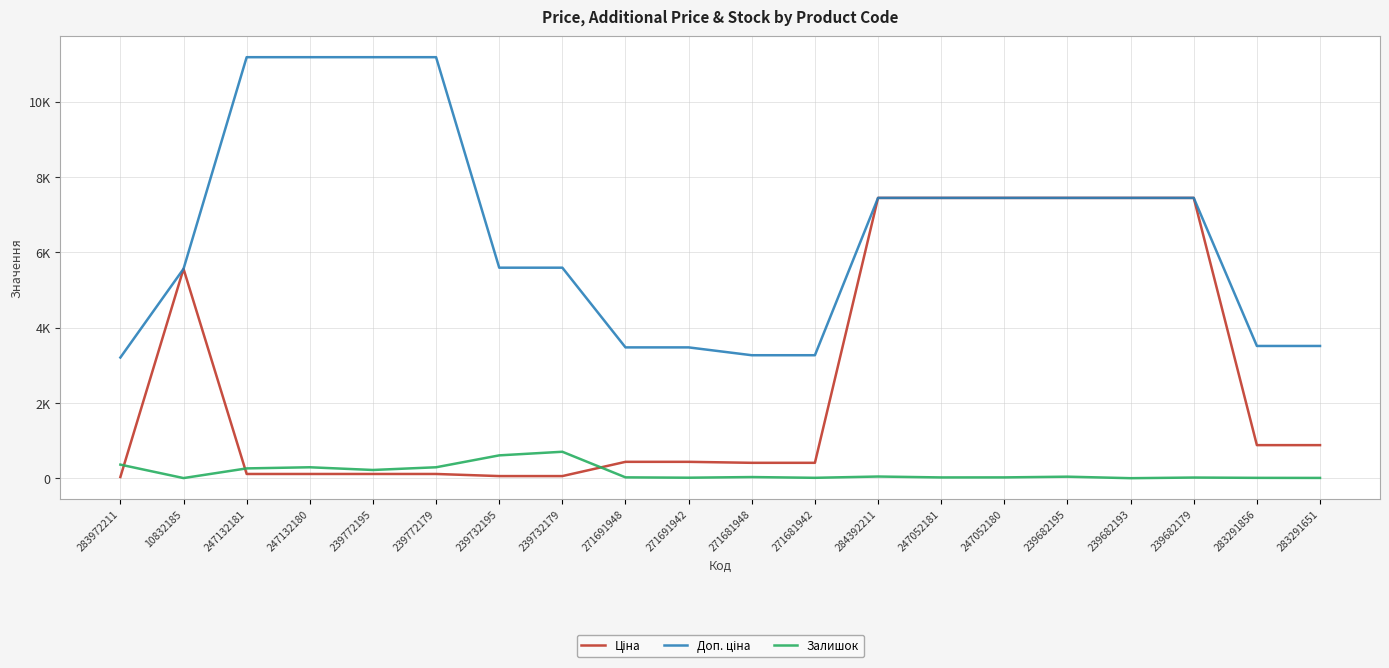

Reading left to right, what are all the values shown in this chart?

Ціна: 283972211=32.0	10832185=5560.3	247132181=111.8	247132180=111.8	239772195=111.8	239772179=111.8	239732195=55.9	239732179=55.9	271691948=434.3	271691942=434.3	271681948=408.2	271681942=408.2	284392211=7444.6	247052181=7444.6	247052180=7444.6	239682195=7444.6	239682193=7444.6	239682179=7444.6	283291856=878.0	283291651=878.0
Доп. ціна: 283972211=3205.0	10832185=5560.3	247132181=11182.0	247132180=11182.0	239772195=11182.0	239772179=11182.0	239732195=5591.0	239732179=5591.0	271691948=3474.1	271691942=3474.1	271681948=3265.8	271681942=3265.8	284392211=7444.6	247052181=7444.6	247052180=7444.6	239682195=7444.6	239682193=7444.6	239682179=7444.6	283291856=3511.9	283291651=3511.9
Залишок: 283972211=360.0	10832185=3.0	247132181=260.0	247132180=290.0	239772195=218.0	239772179=290.0	239732195=606.0	239732179=702.0	271691948=22.0	271691942=13.0	271681948=30.0	271681942=10.0	284392211=44.0	247052181=20.0	247052180=21.0	239682195=40.0	239682193=0.0	239682179=17.0	283291856=9.0	283291651=7.0